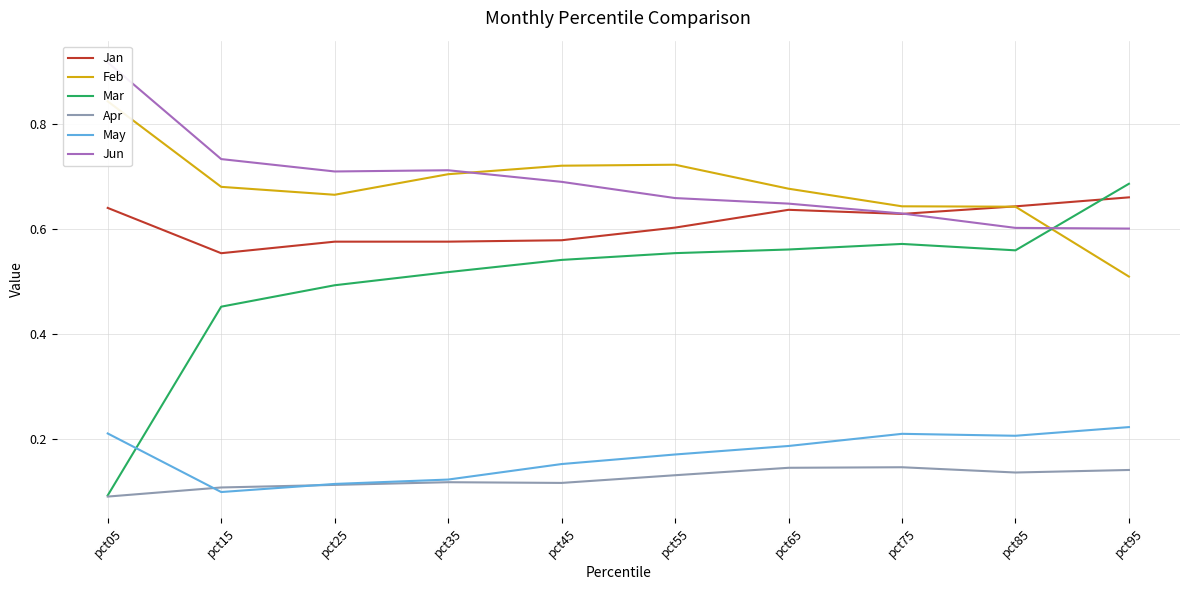

What is the value of the Jun point at the 2nd from the left?

0.7